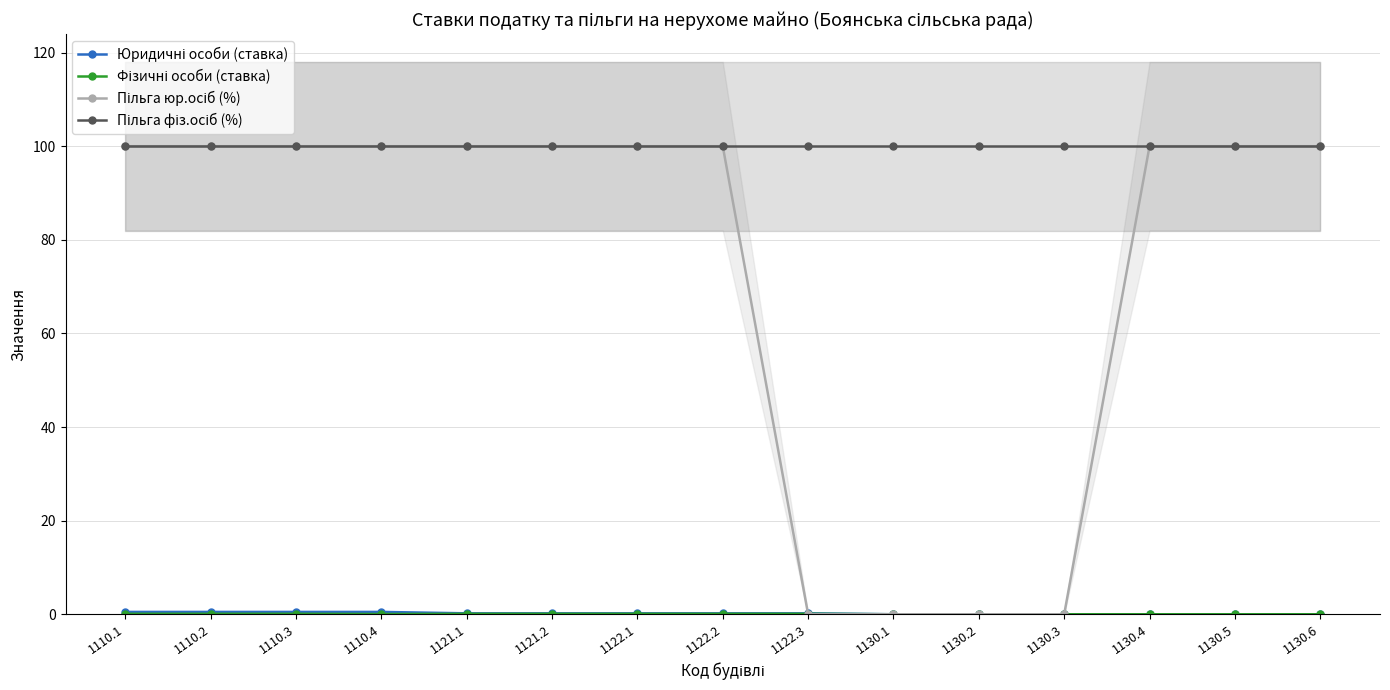

The Пільга юр.осіб (%) series shows 67.6 at 1130.6. True or false?

False